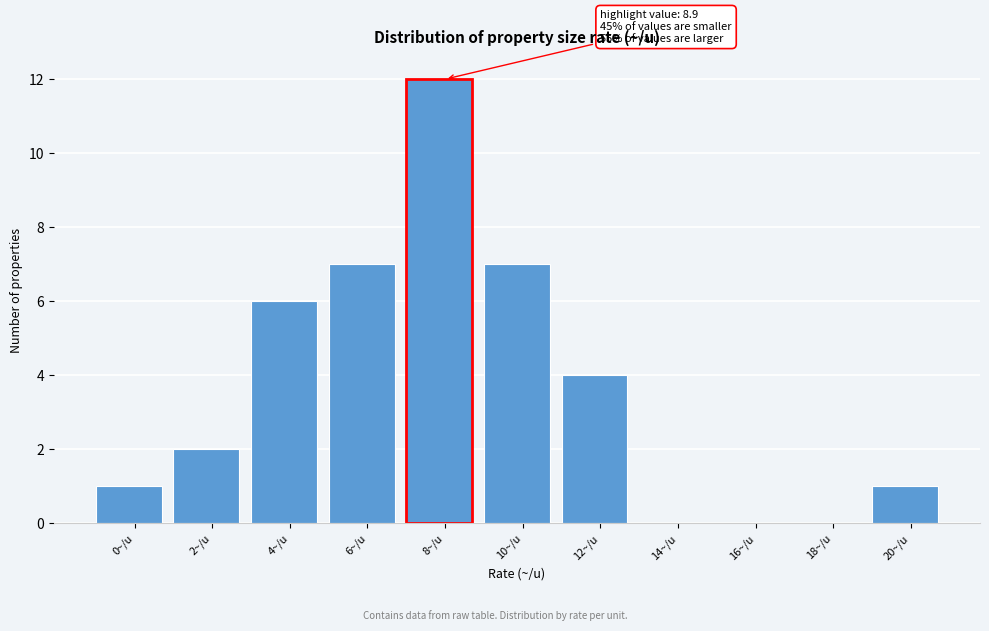

Reading left to right, what are all the values shown in this chart?

0~/u=1	2~/u=2	4~/u=6	6~/u=7	8~/u=12	10~/u=7	12~/u=4	14~/u=0	16~/u=0	18~/u=0	20~/u=1